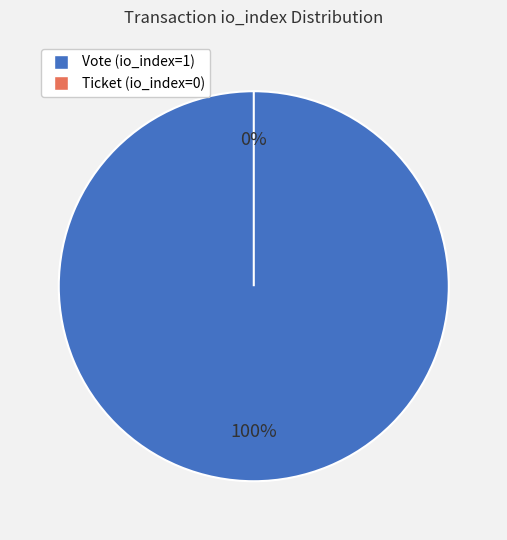

What is the change in value from Vote (io_index=1) to Ticket (io_index=0)?

-1